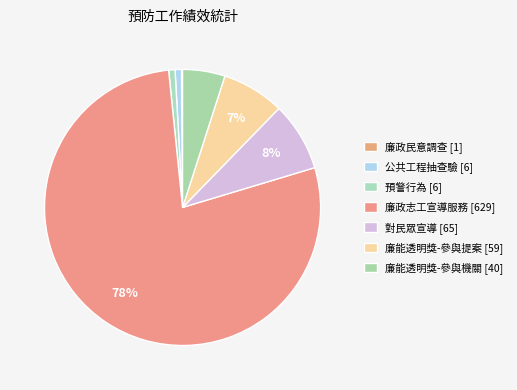

What is the total percentage of 預警行為 [6] and 廉政志工宣導服務 [629]?

78.8%